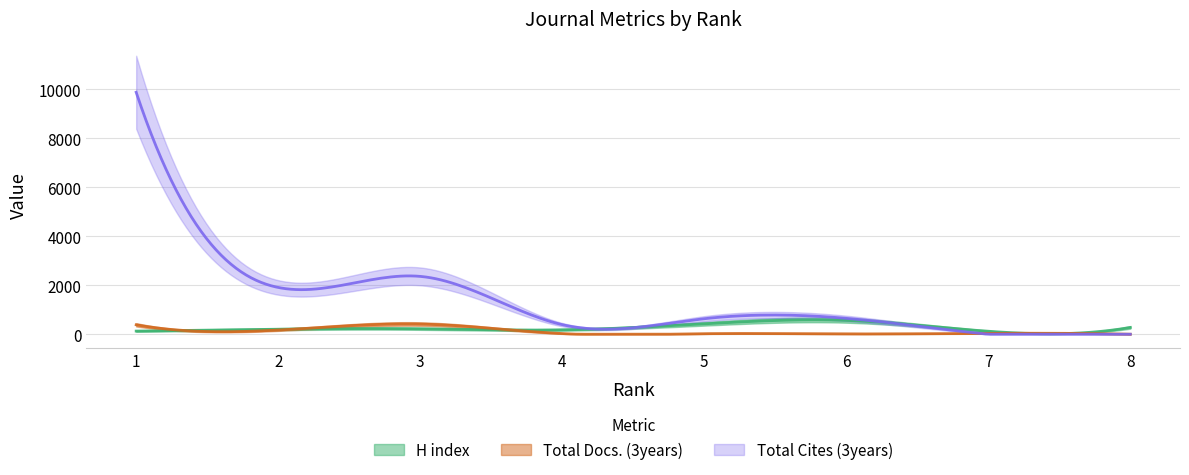

Between 5 and 8, which series saw the biggest shift?

Total Cites (3years)